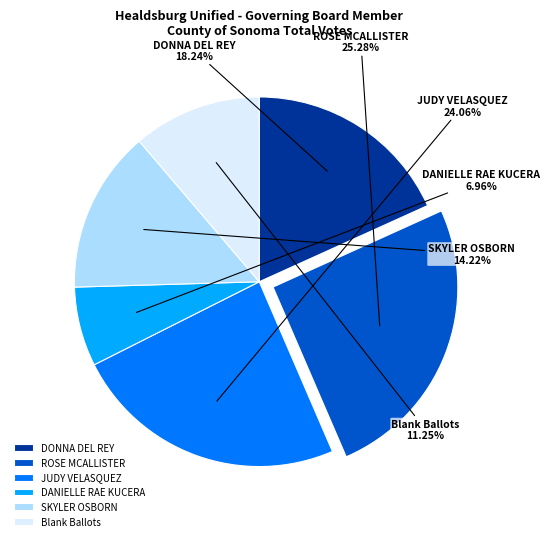

Is it true that JUDY VELASQUEZ is 24% of the pie?

True